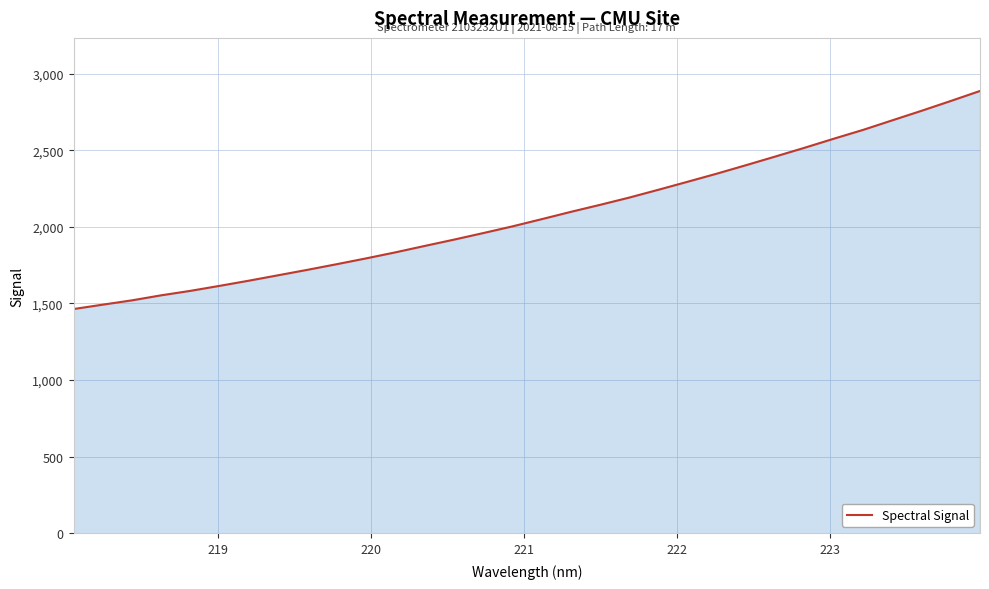

How many categories are shown in the chart?

32